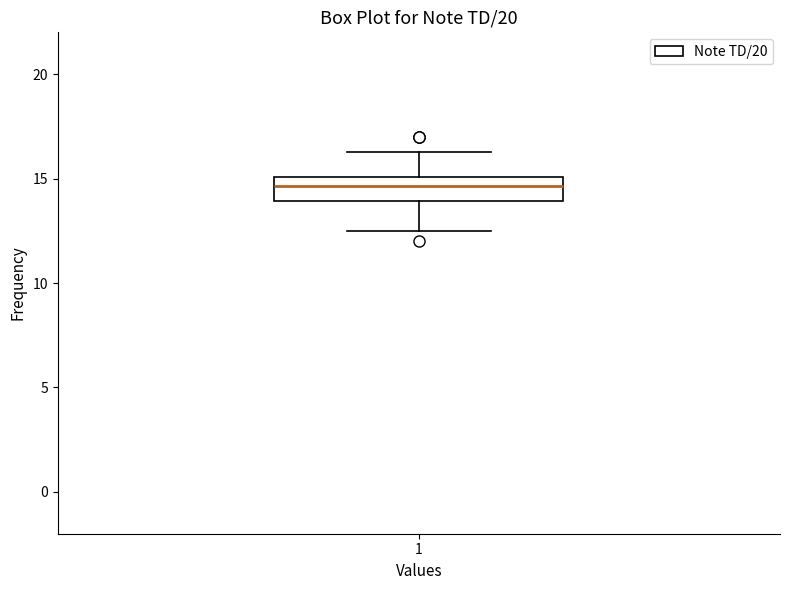

Read this box plot against the y-axis: the position of the median line, the range covered by the box, and the ends of both whiskers. The values are not printed on the chart, so give them approximately, as read against the axis.

median 14.5, box 14.0 to 15.0, whiskers 12.5 to 16.5